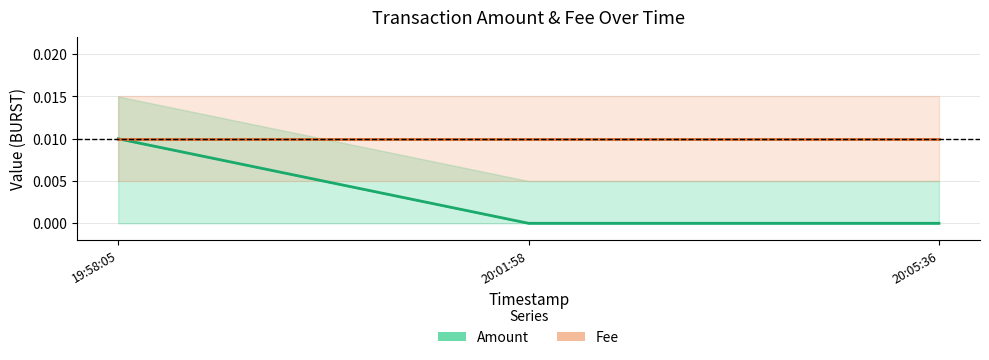

Which series has the largest total across all categories?

Fee